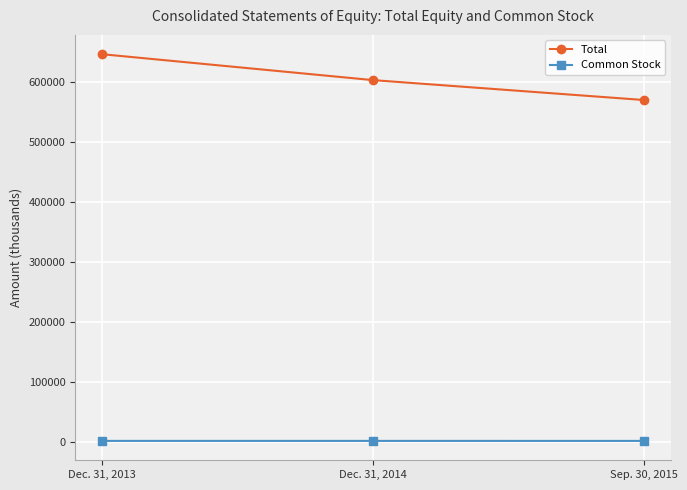

Which series has the largest total across all categories?

Total